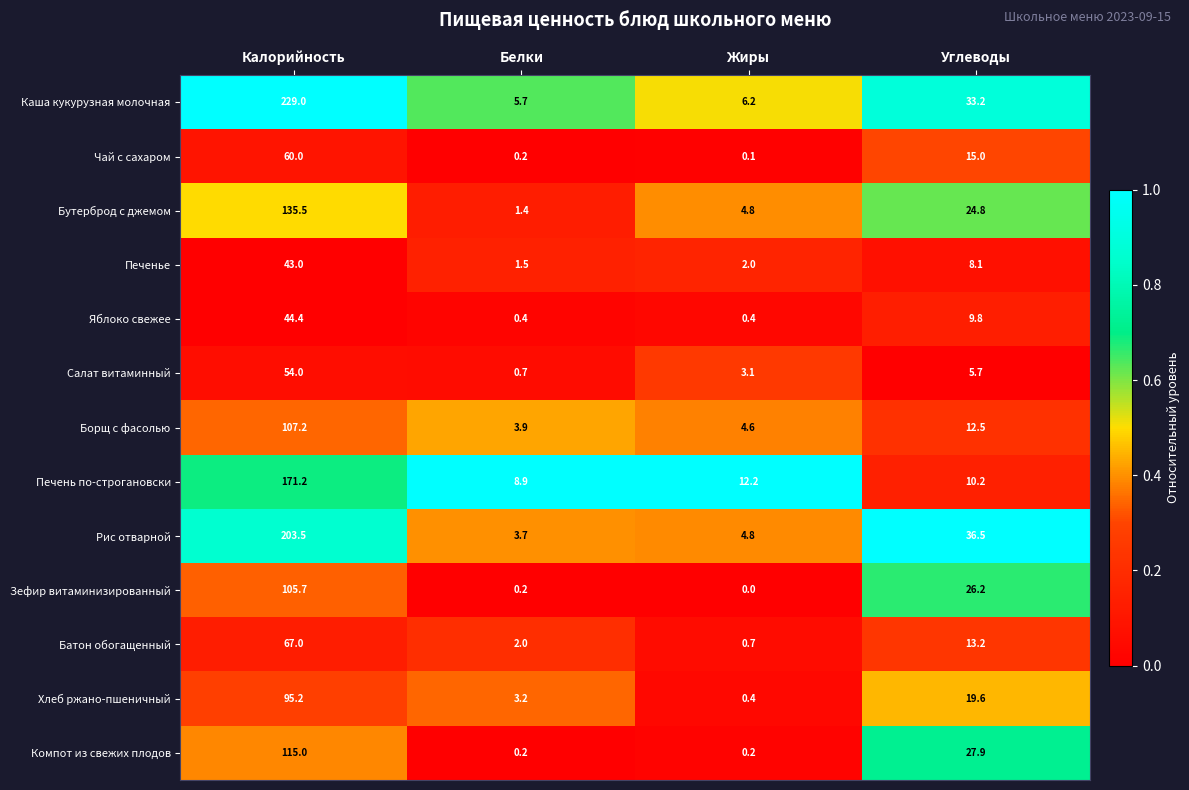

Which series has the largest total across all categories?

Каша кукурузная молочная